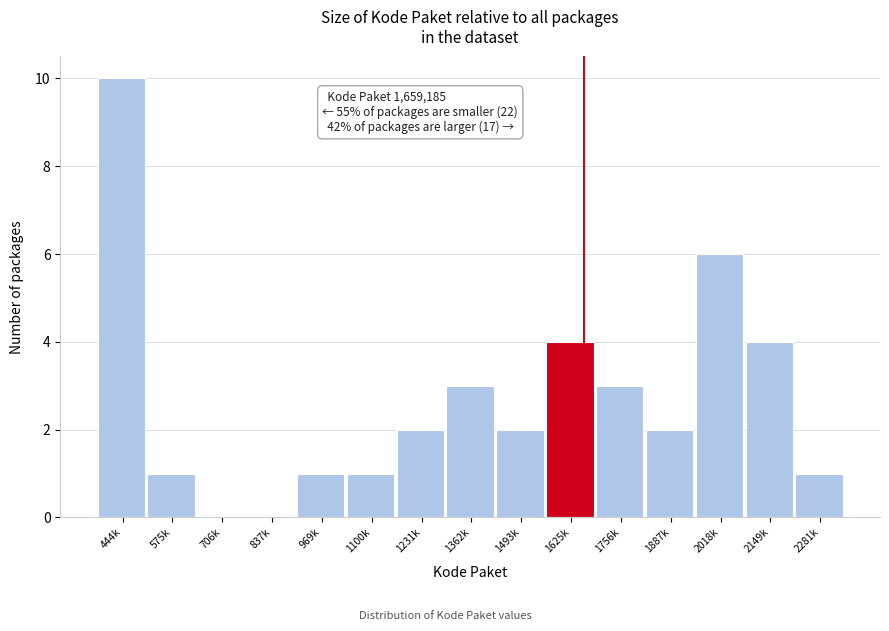

Reading left to right, list all the values displayed in this chart.

444k=10	575k=1	706k=0	837k=0	969k=1	1100k=1	1231k=2	1362k=3	1493k=2	1625k=4	1756k=3	1887k=2	2018k=6	2149k=4	2281k=1